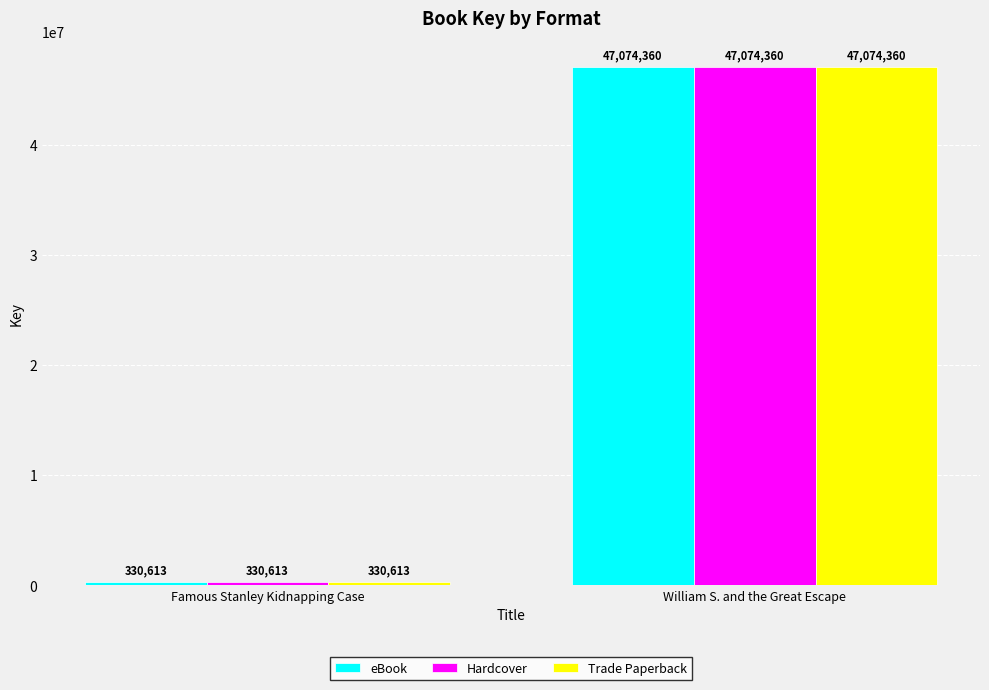

What is the difference between the Trade Paperback values at Famous Stanley Kidnapping Case and William S. and the Great Escape?

46743747